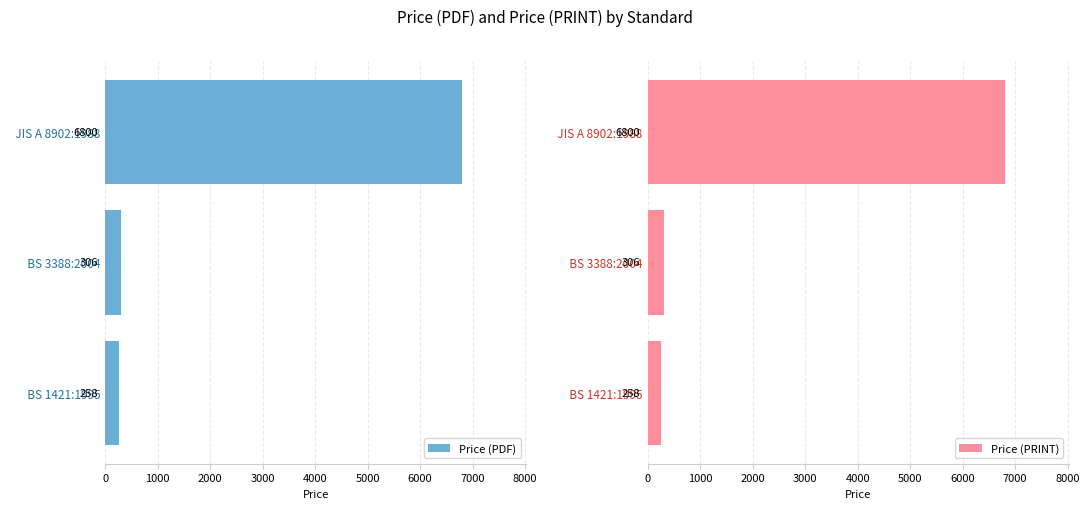

Is it true that Price (PDF) equals 2433 at   JIS A 8902:1988?

False